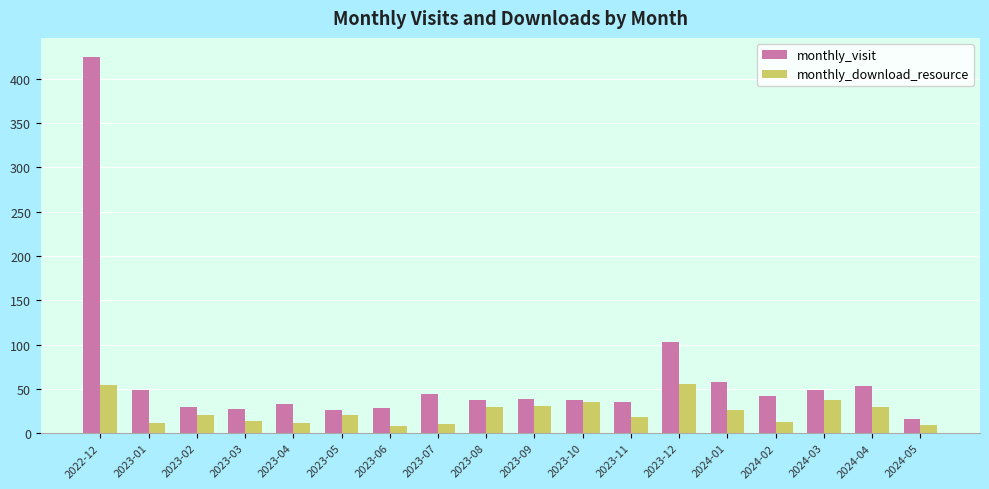

Which series has the largest range (max minus min)?

monthly_visit